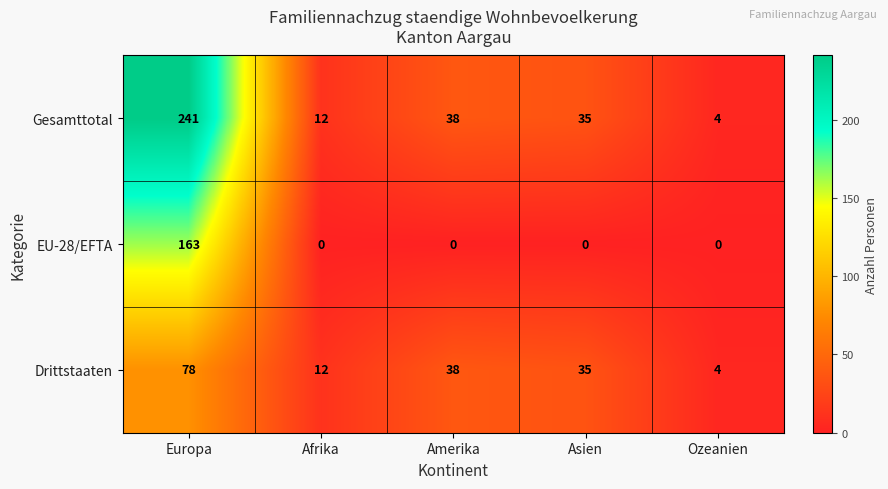

At which category is the sum across all series the highest?

Europa